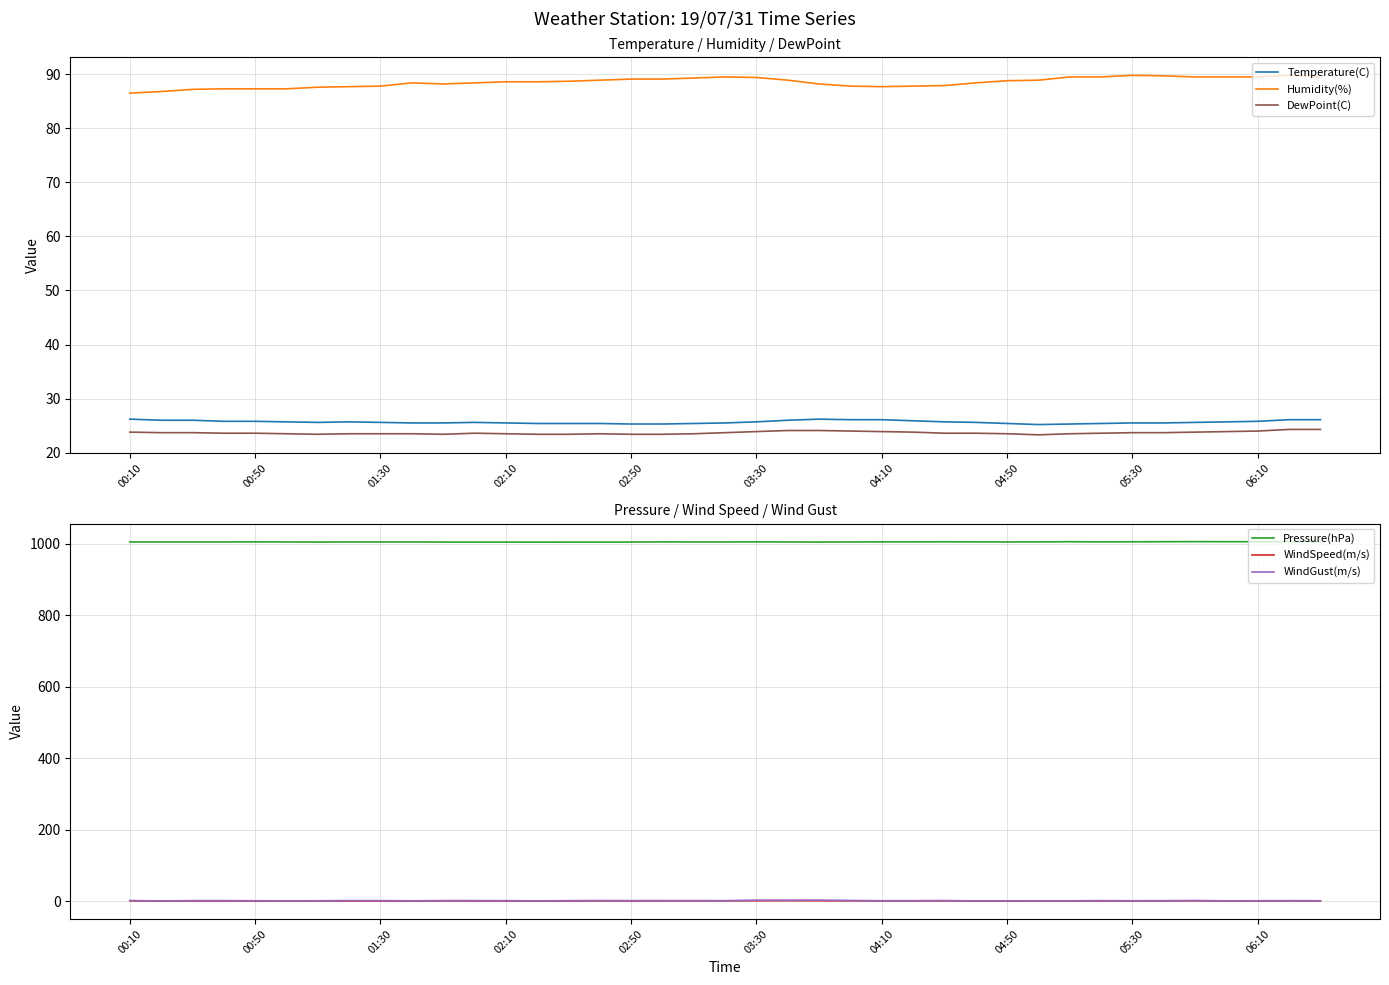

Reading right to left, list all the values displayed in this chart.

Temperature(C): 26.1	26.1	25.8	25.7	25.6	25.5	25.5	25.4	25.3	25.2	25.4	25.6	25.7	25.9	26.1	26.1	26.2	26.0	25.7	25.5	25.4	25.3	25.3	25.4	25.4	25.4	25.5	25.6	25.5	25.5	25.6	25.7	25.6	25.7	25.8	25.8	26.0	26.0	26.2
Humidity(%): 89.5	89.8	89.5	89.5	89.5	89.7	89.8	89.5	89.5	88.9	88.8	88.4	87.9	87.8	87.7	87.8	88.2	88.9	89.4	89.5	89.3	89.1	89.1	88.9	88.7	88.6	88.6	88.4	88.2	88.4	87.8	87.7	87.6	87.3	87.3	87.3	87.2	86.8	86.5
DewPoint(C): 24.3	24.3	24.0	23.9	23.8	23.7	23.7	23.6	23.5	23.3	23.5	23.6	23.6	23.8	23.9	24.0	24.1	24.1	23.9	23.7	23.5	23.4	23.4	23.5	23.4	23.4	23.5	23.6	23.4	23.5	23.5	23.5	23.4	23.5	23.6	23.6	23.7	23.7	23.8
Pressure(hPa): 1006.7	1006.2	1006.2	1006.2	1006.4	1006.2	1006.0	1005.7	1006.2	1005.7	1005.5	1005.7	1006.0	1005.7	1005.7	1005.5	1005.2	1005.5	1005.7	1005.5	1005.5	1005.7	1005.2	1005.2	1005.2	1005.0	1005.2	1005.2	1005.2	1005.5	1005.5	1005.5	1005.2	1005.5	1005.7	1005.5	1005.5	1005.5	1005.5
WindSpeed(m/s): 0.8	1.0	0.7	0.7	1.1	1.0	0.8	0.8	0.7	0.7	0.6	0.5	1.1	0.8	1.0	1.1	1.3	1.5	1.3	1.1	1.0	1.0	0.8	1.1	0.7	0.5	0.7	0.8	1.0	0.5	0.6	0.7	0.8	0.7	0.6	0.8	0.8	0.5	1.0
WindGust(m/s): 1.3	1.7	1.3	1.1	2.0	1.6	1.3	1.7	1.1	1.1	1.1	0.9	1.9	1.6	1.4	2.1	3.1	2.8	2.9	1.6	1.8	1.8	1.7	1.9	1.6	1.0	1.6	1.7	1.8	1.2	1.7	1.8	1.3	1.0	1.4	1.7	1.7	0.8	2.0